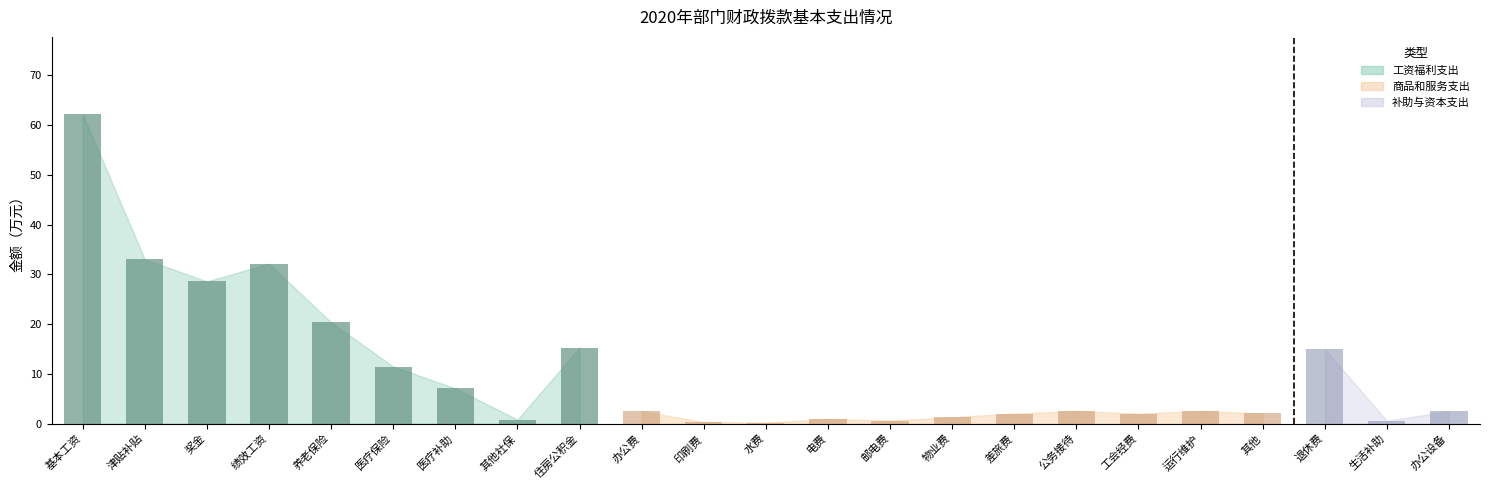

Is it true that the value at 其他社保 is 0.3?

False